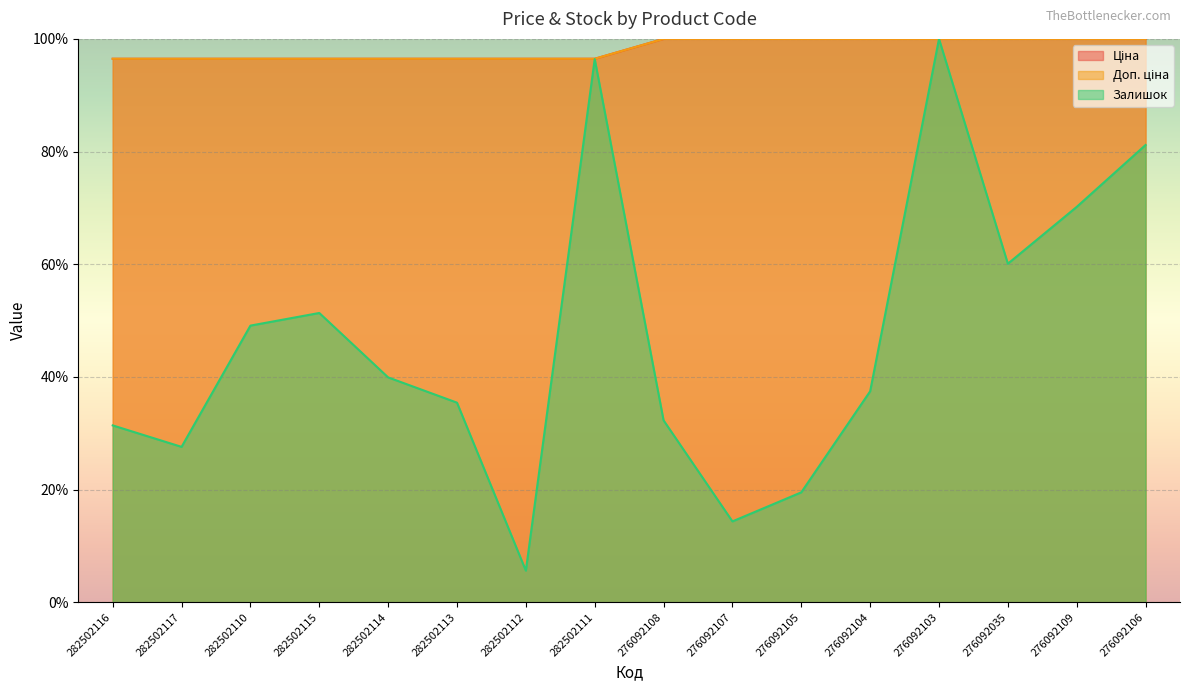

What is the difference between the second highest and second lowest values in the Доп. ціна series?

3.5